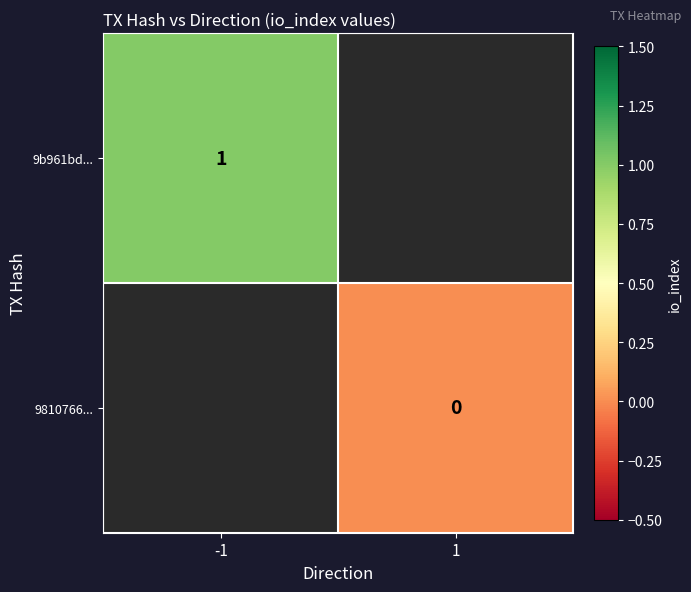

The value of 9b961bd... at -1 is 2. True or false?

False